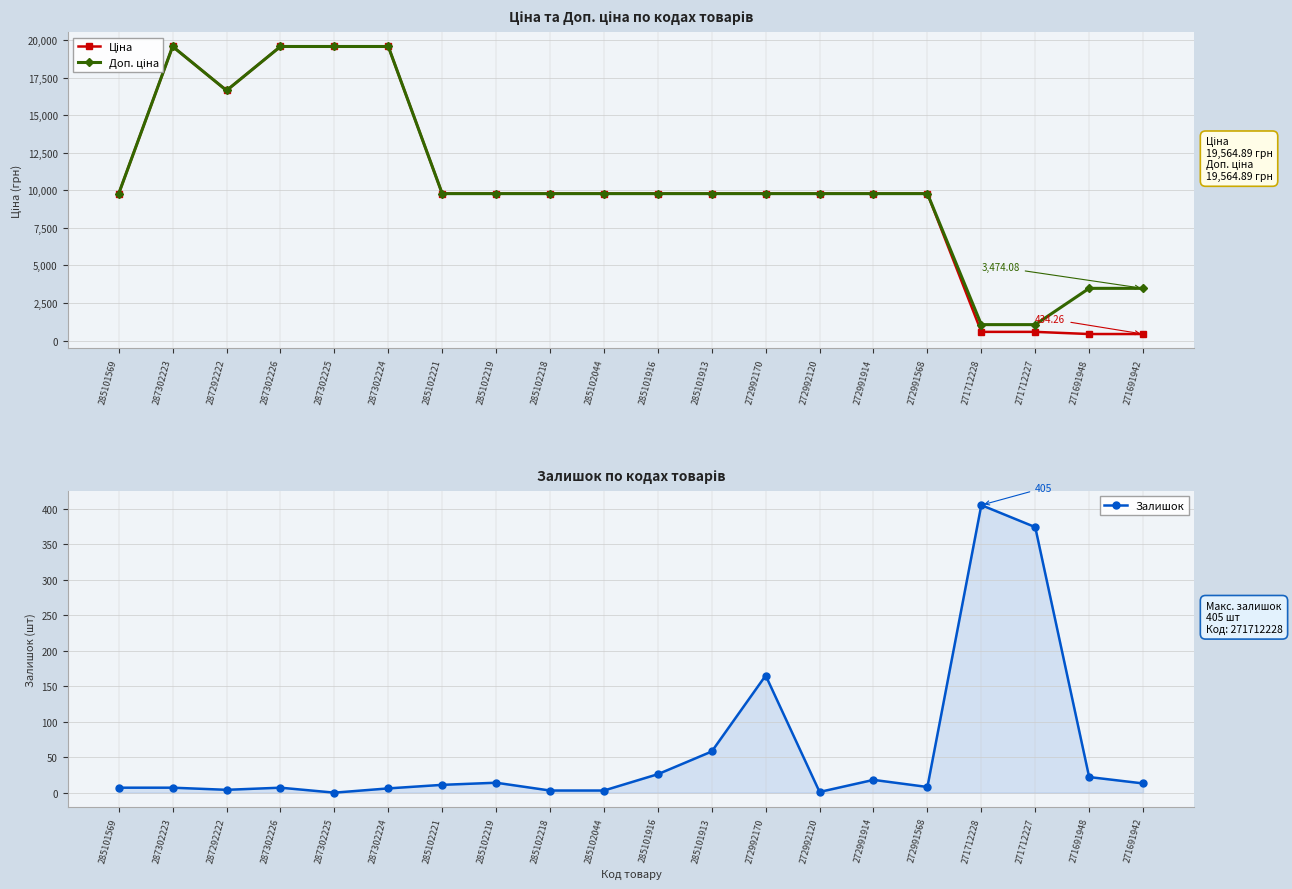

What is the total value across all series at 287302223?

39136.8